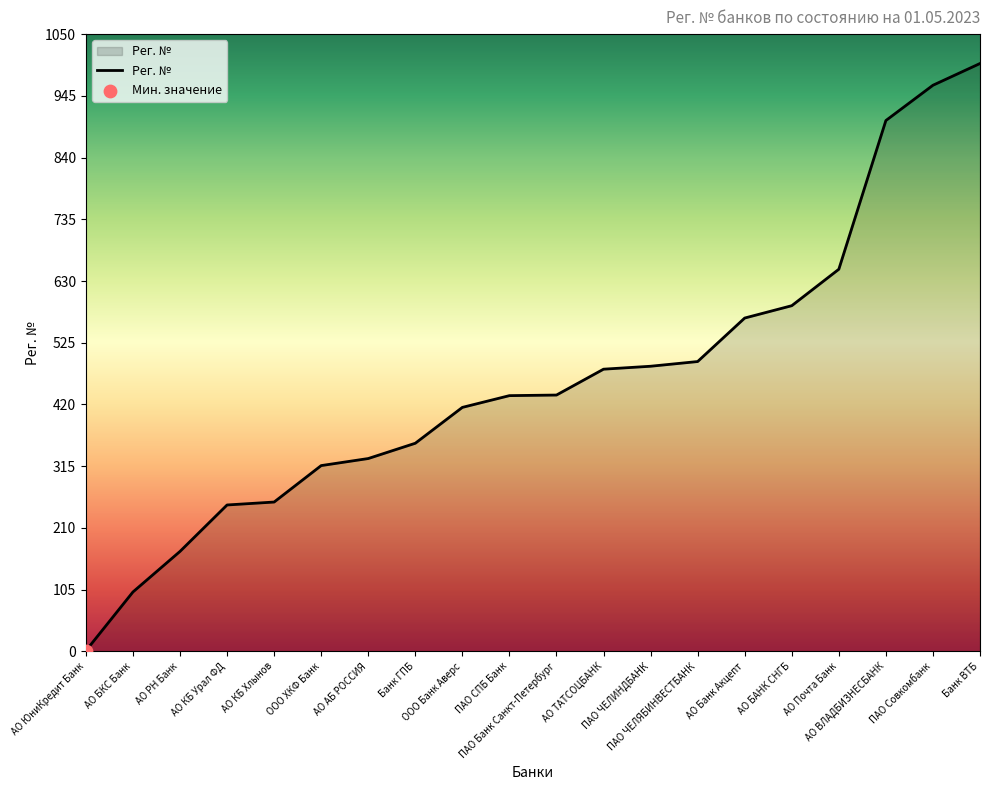

What is the change in value from АО ЮниКредит Банк to АО ТАТСОЦБАНК?

+479